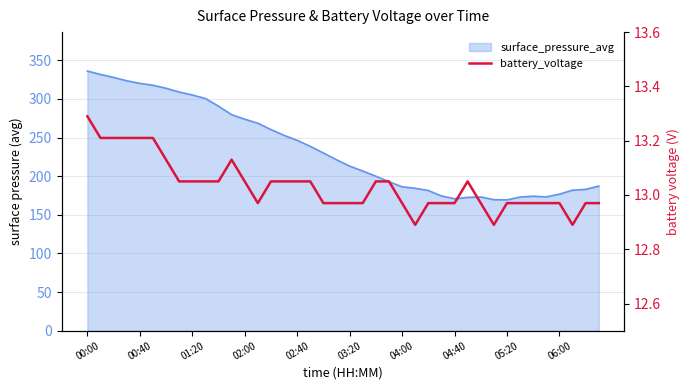

True or false: the data has more than 2 interior local peaks.

False